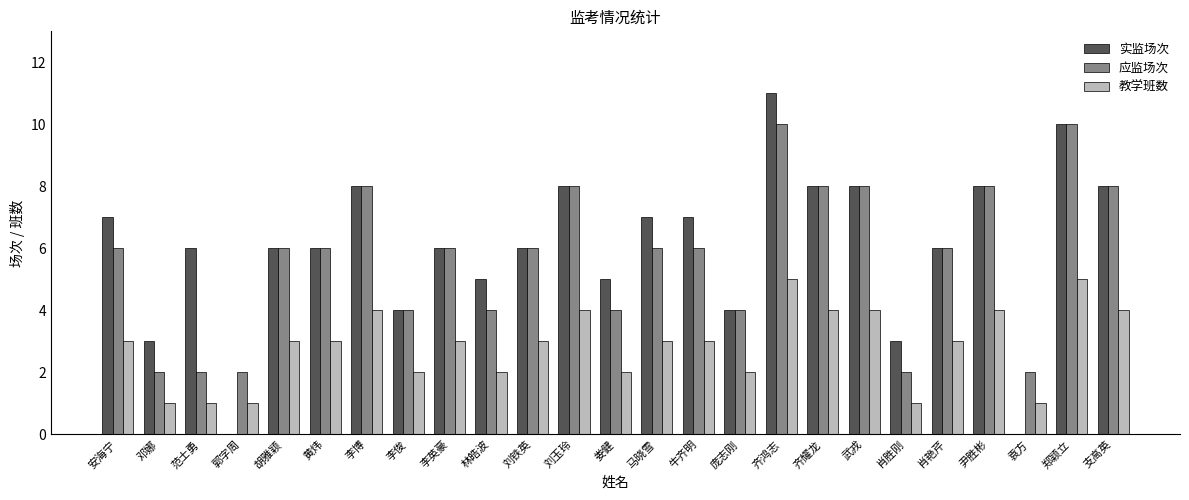

What is the sum of all 实监场次 values?

150